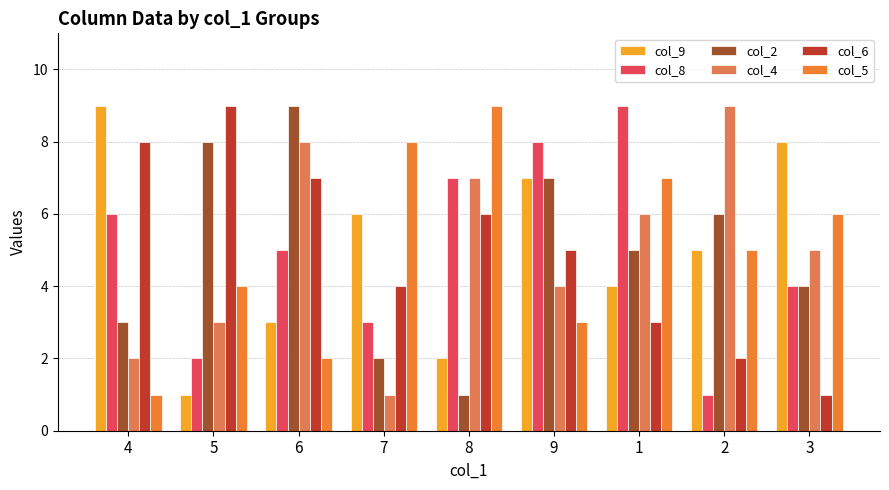

Rank the series by their maximum value, from highest to lowest.

col_9, col_8, col_2, col_4, col_6, col_5